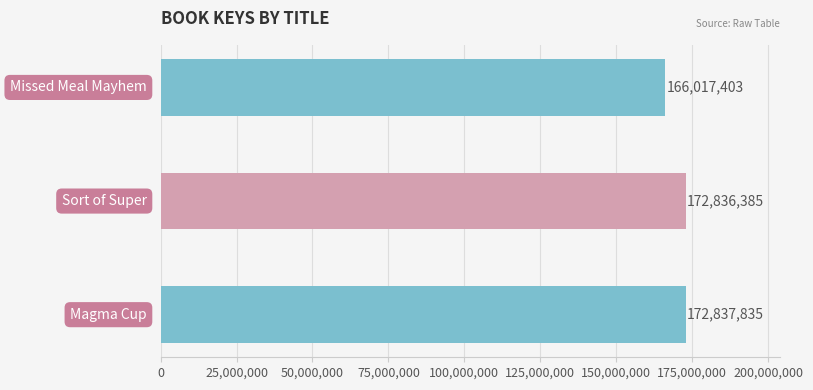

How many values are below 172836385?

1